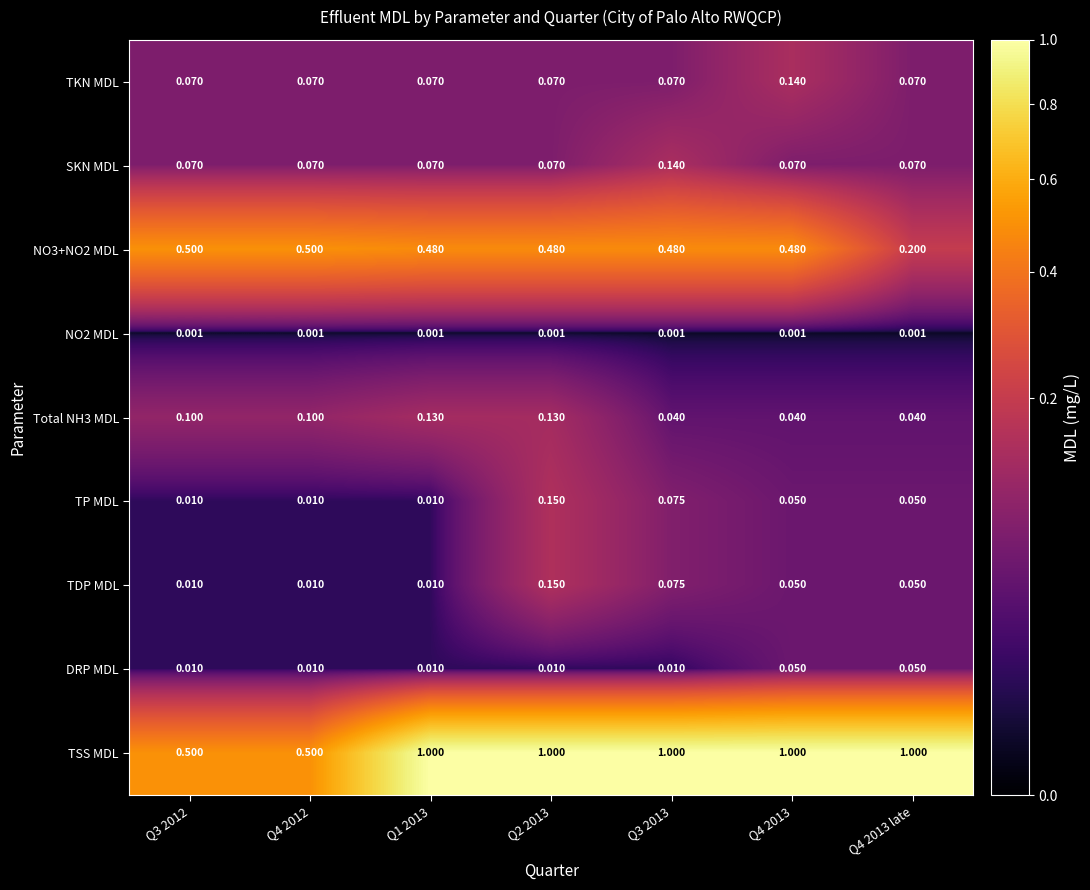

Which series changed the most between Q4 2012 and Q4 2013 late?

TSS MDL